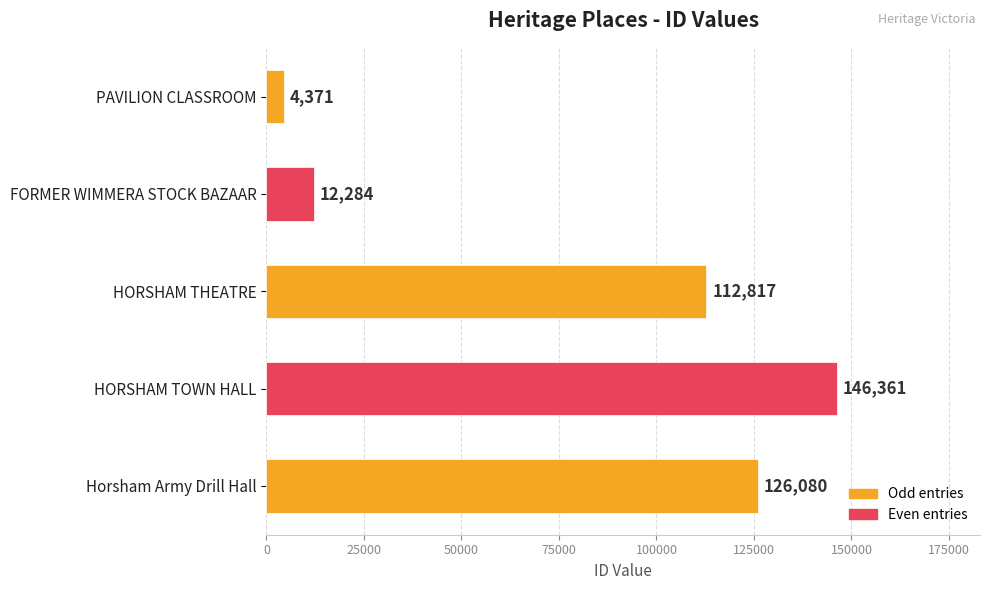

Is it true that the value at HORSHAM TOWN HALL is 146361?

True